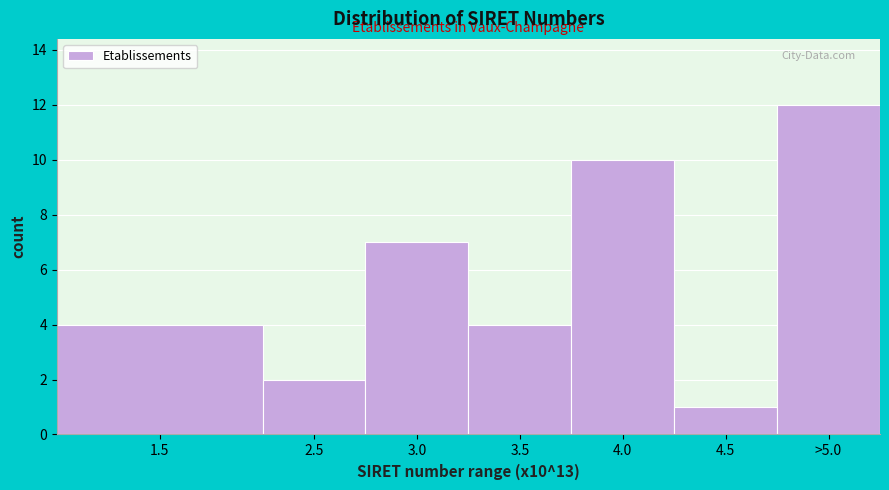

Reading left to right, what are all the values shown in this chart?

4	2	7	4	10	1	12